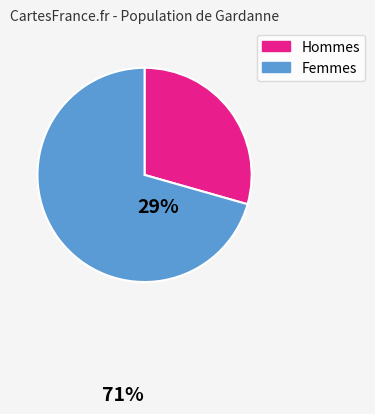

Do Hommes and Femmes together represent more than half of the pie?

Yes